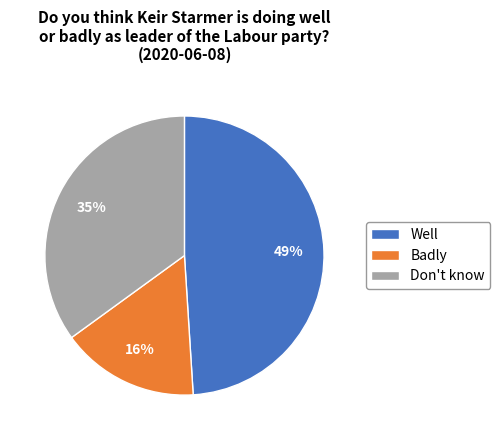

Which has a higher value, Well or Badly?

Well